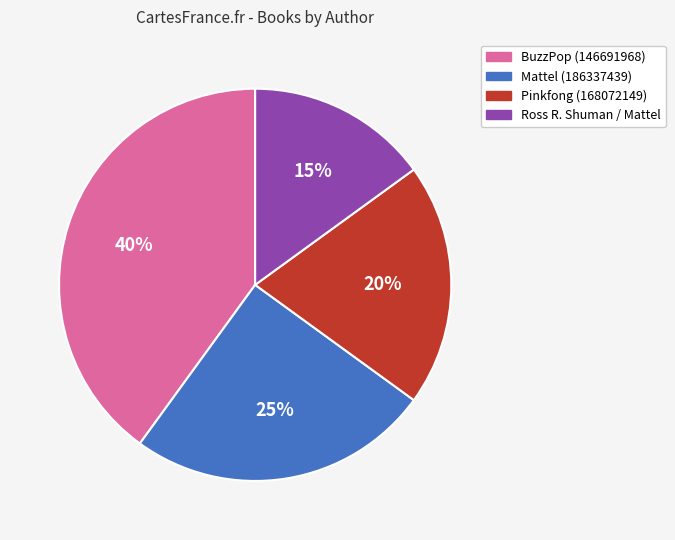

Rank the categories by value from lowest to highest.

Ross R. Shuman / Mattel, Pinkfong (168072149), Mattel (186337439), BuzzPop (146691968)